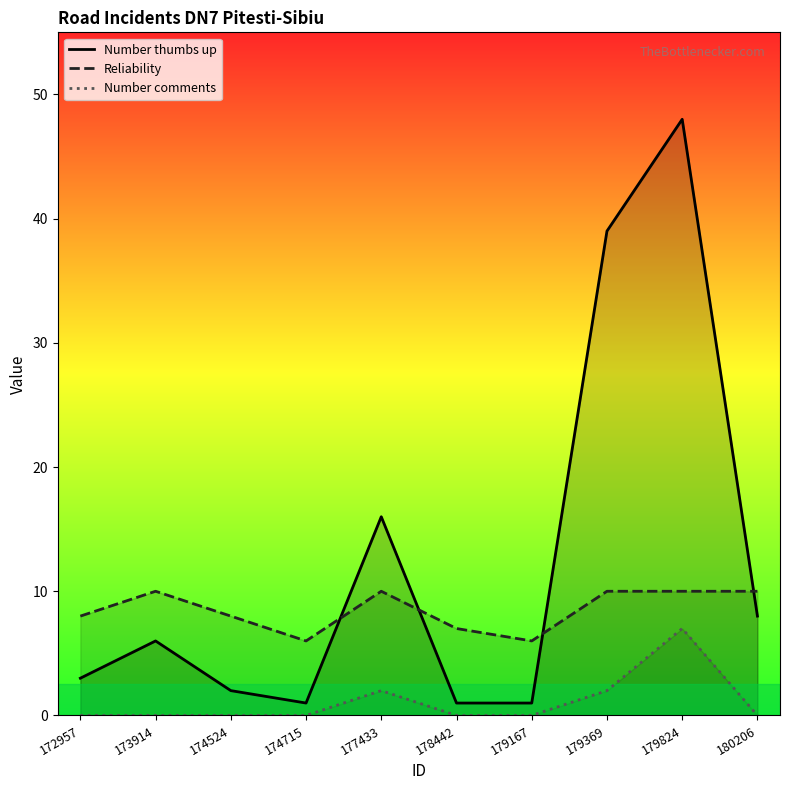

At which category does the chart reach its peak across all series?

179824